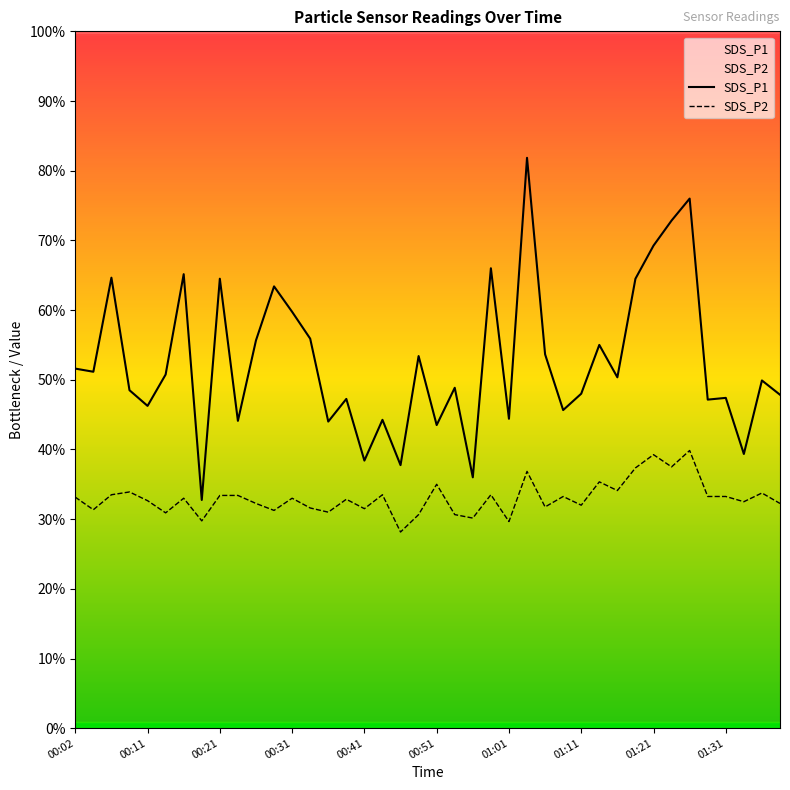

At which label does SDS_P2 first exceed 6?

00:02